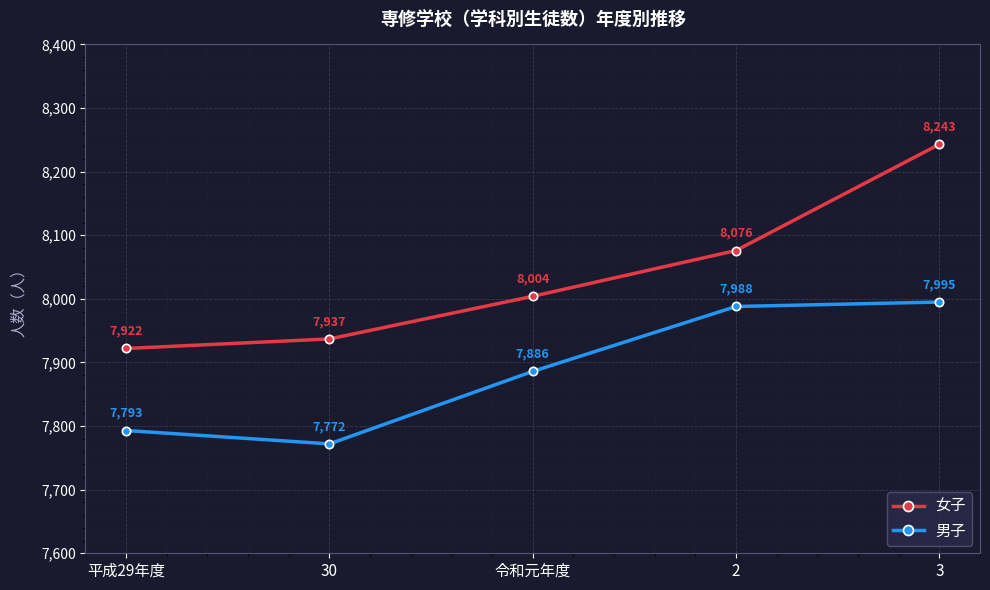

How many categories are shown in the chart?

5